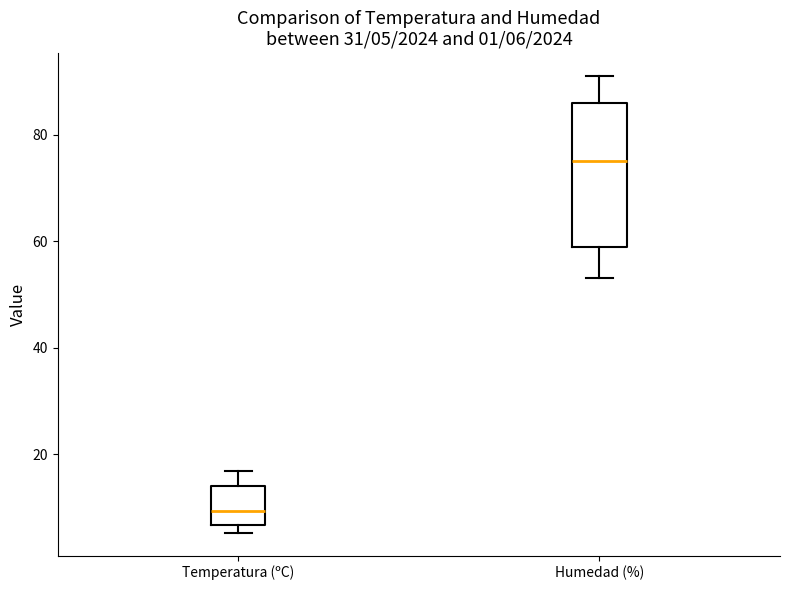

Which box has the lowest median line?

Temperatura (ºC)